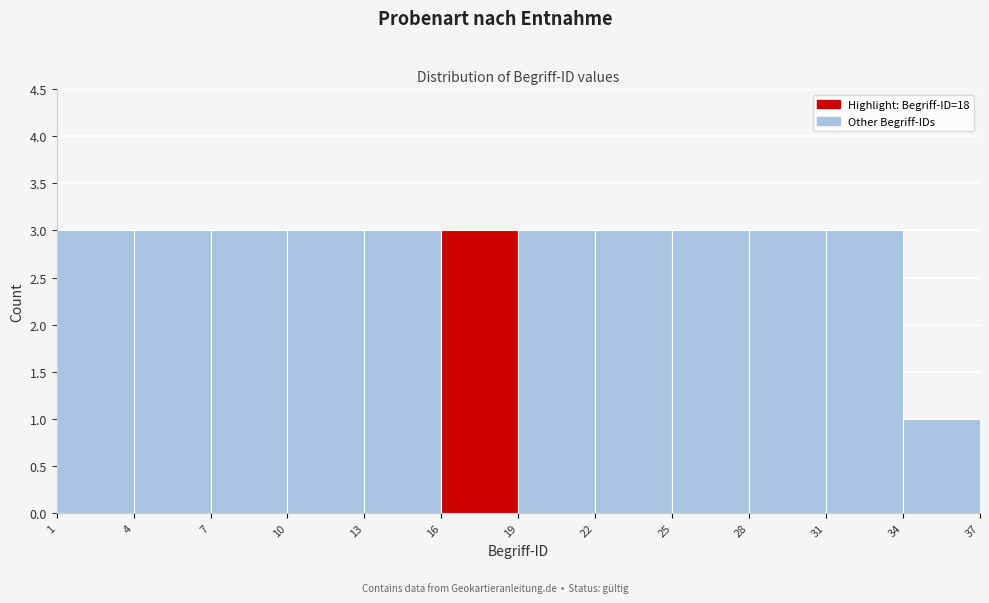

Reading left to right, list every bar in this chart as the range it spans on the x-axis followed by its height. The values are not printed on the chart, so give them approximately, as read against the axis.

1 to 4: 3
4 to 7: 3
7 to 10: 3
10 to 13: 3
13 to 16: 3
16 to 19: 3
19 to 22: 3
22 to 25: 3
25 to 28: 3
28 to 31: 3
31 to 34: 3
34 to 37: 1